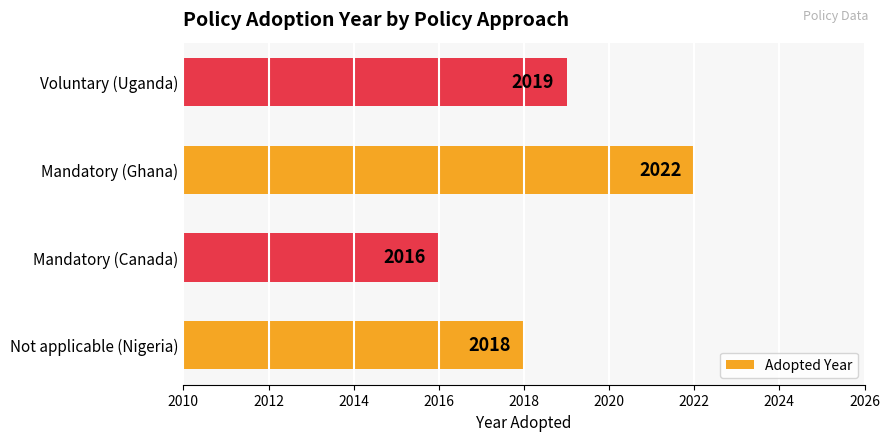

What is the maximum value shown in the chart?

2022